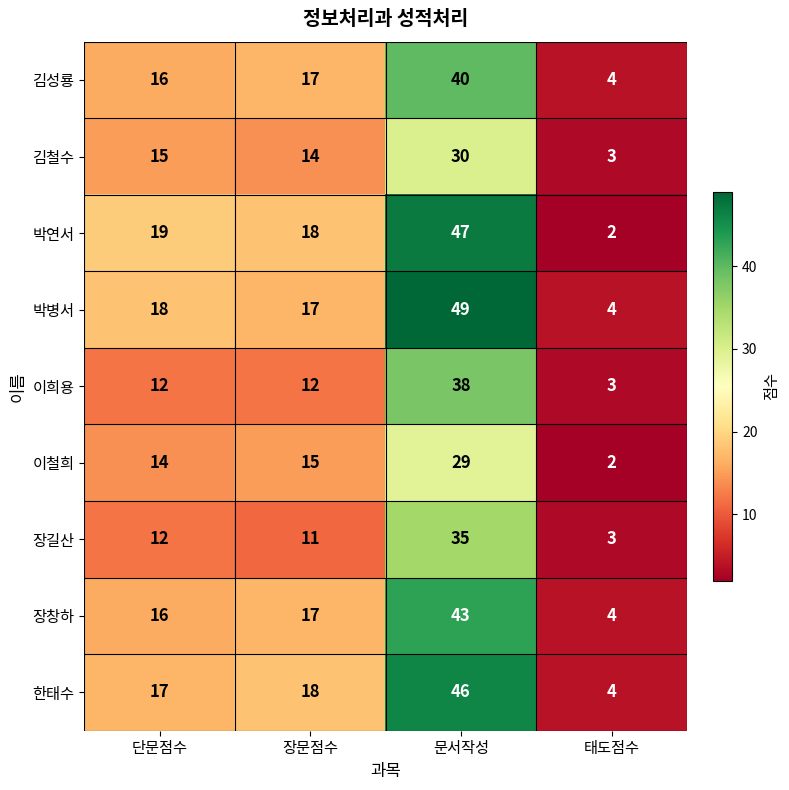

Which series changed the most between 단문점수 and 태도점수?

박연서